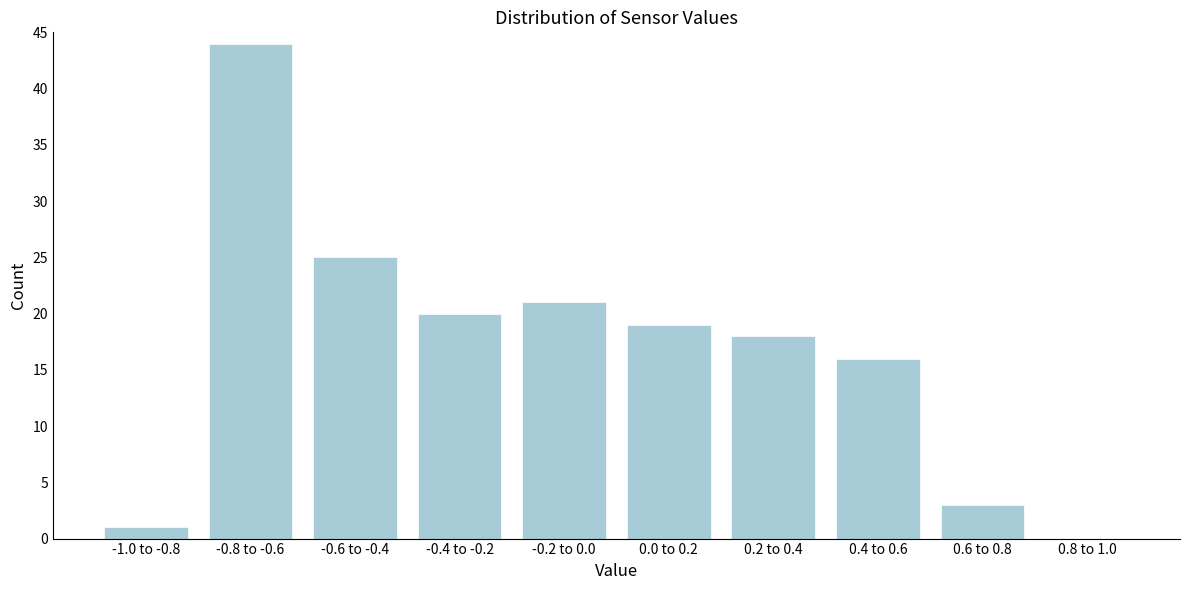

What value does the data have at -0.8 to -0.6?

44